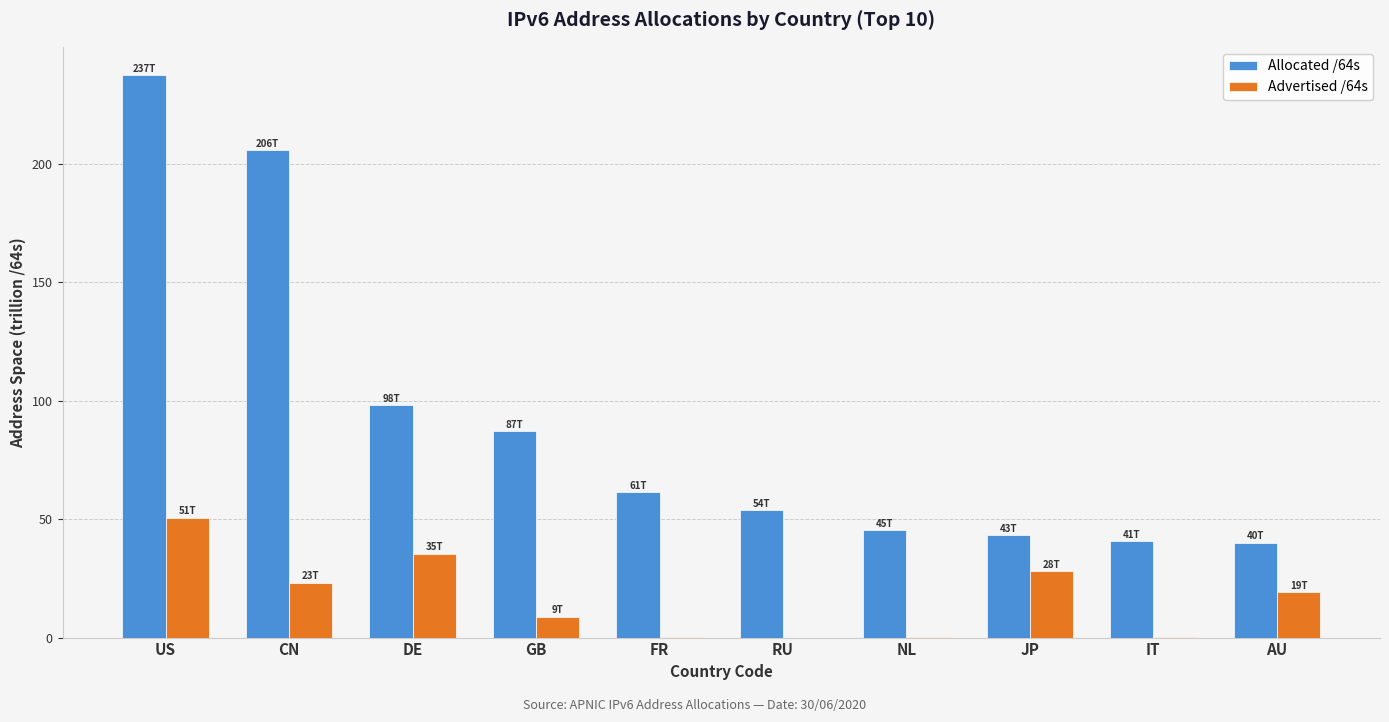

How many groups of bars are there?

10